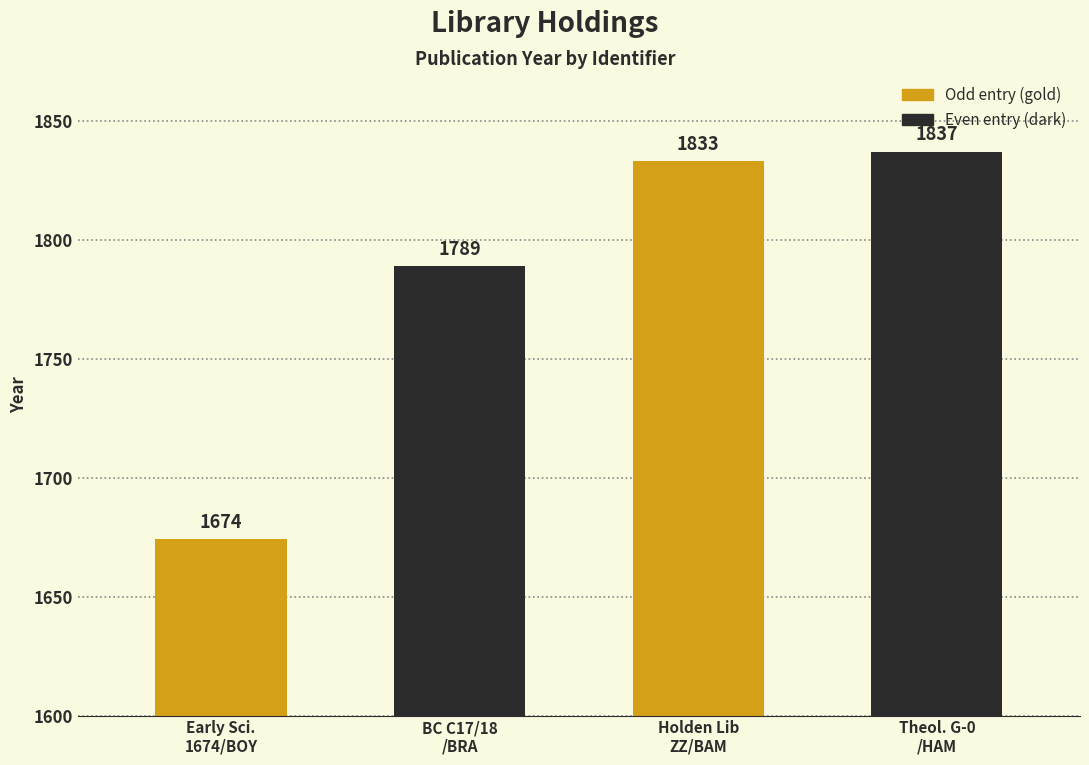

True or false: the data shows 956 at BC C17/18
/BRA.

False